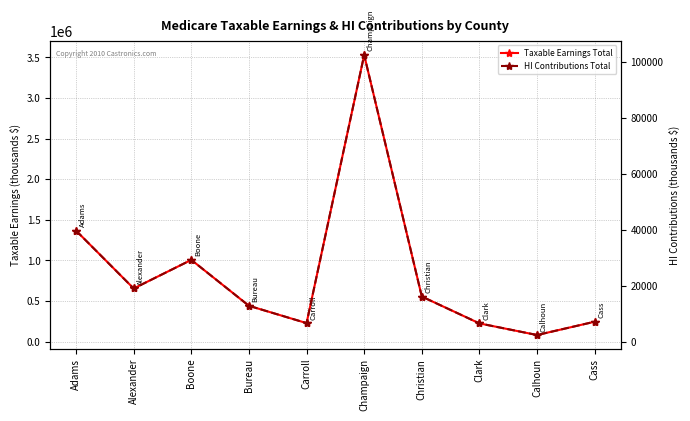

At which label does HI Contributions Total first exceed 16108?

Adams